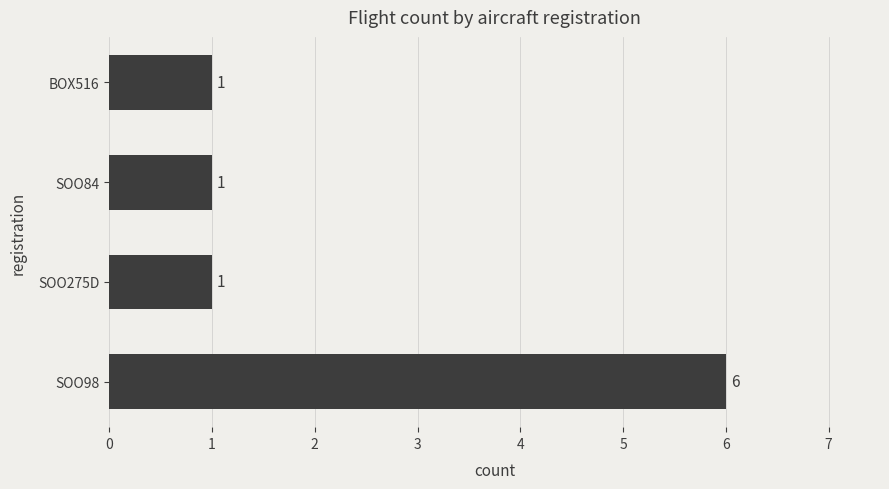

Which has a higher value, SOO98 or SOO84?

SOO98